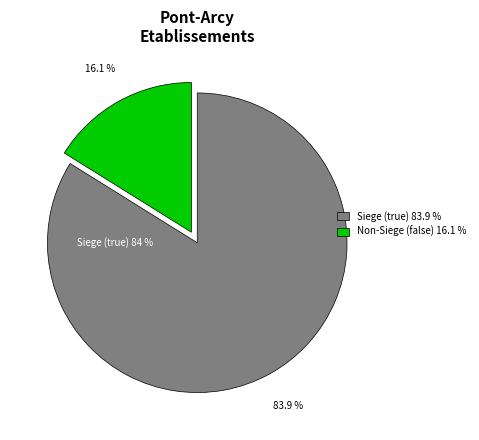

How many slices are in this pie chart?

2